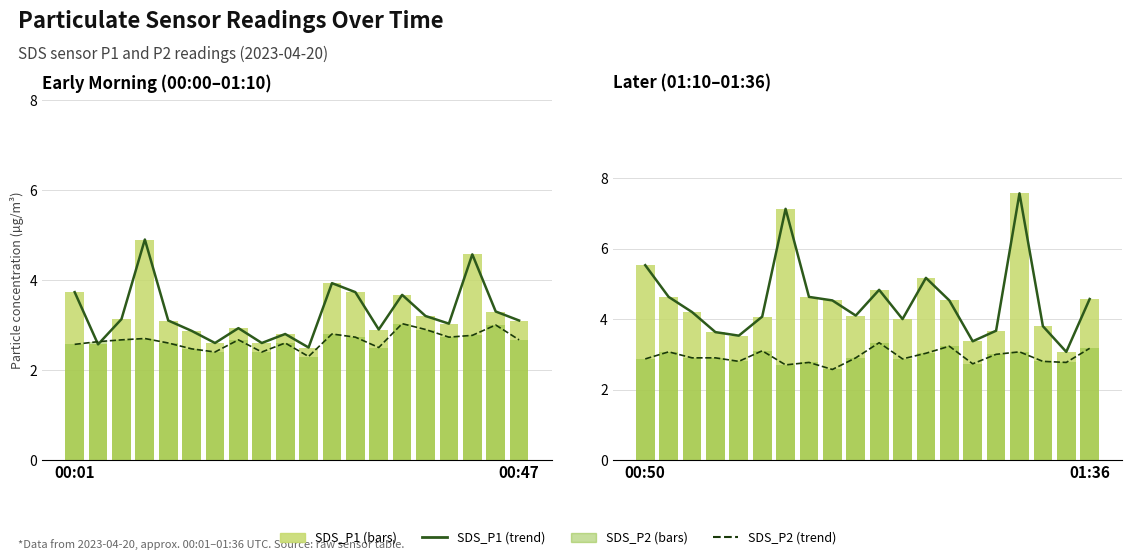

How many series are shown in this chart?

4